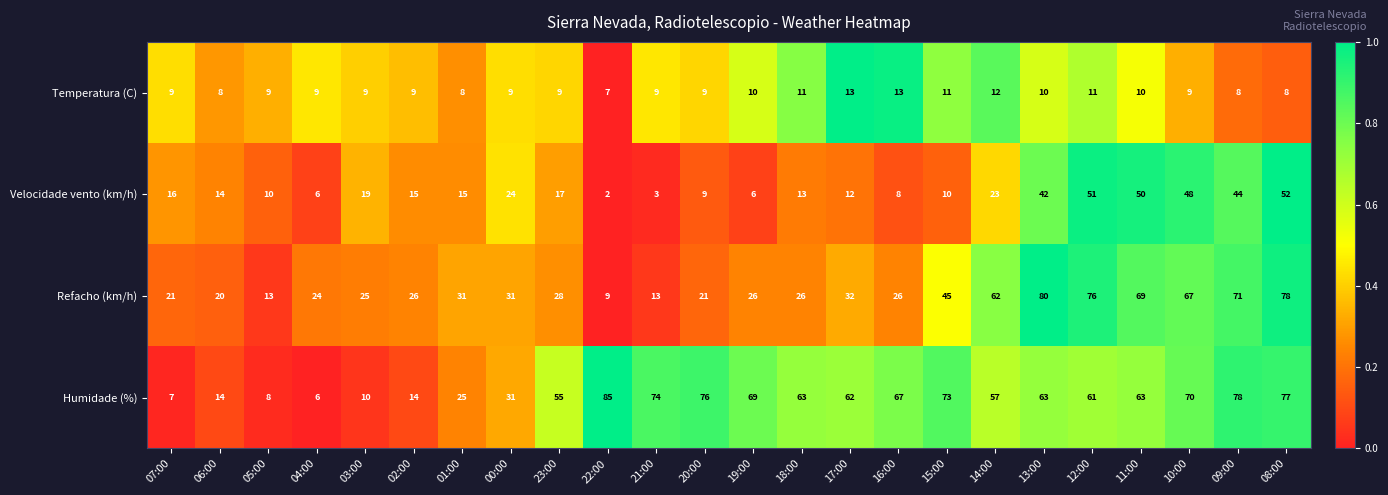

True or false: Humidade (%) has a value of 67 at 16:00.

True